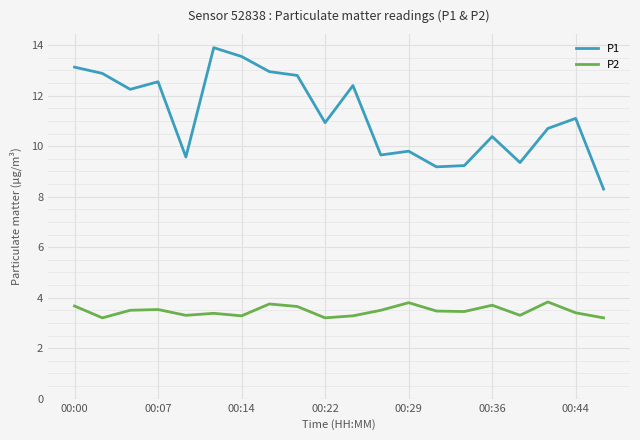

List the series in order of their peak value, highest first.

P1, P2